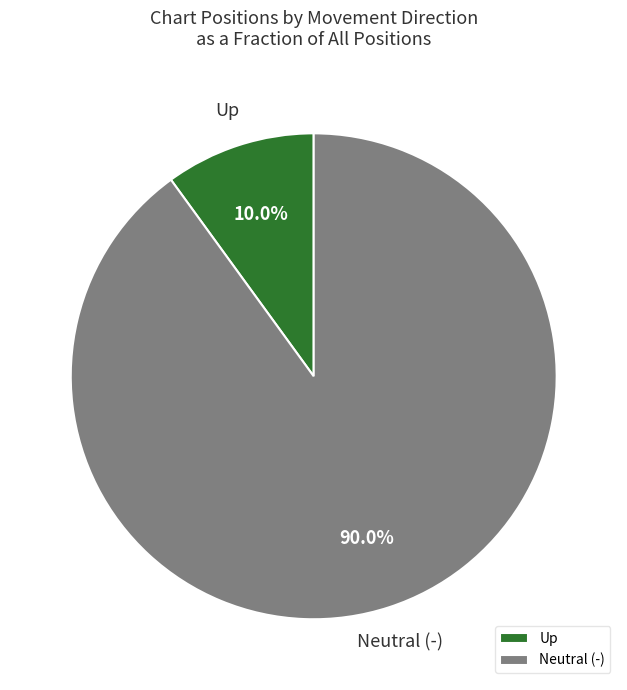

Combined, do Neutral (-) and Up account for over 50%?

Yes